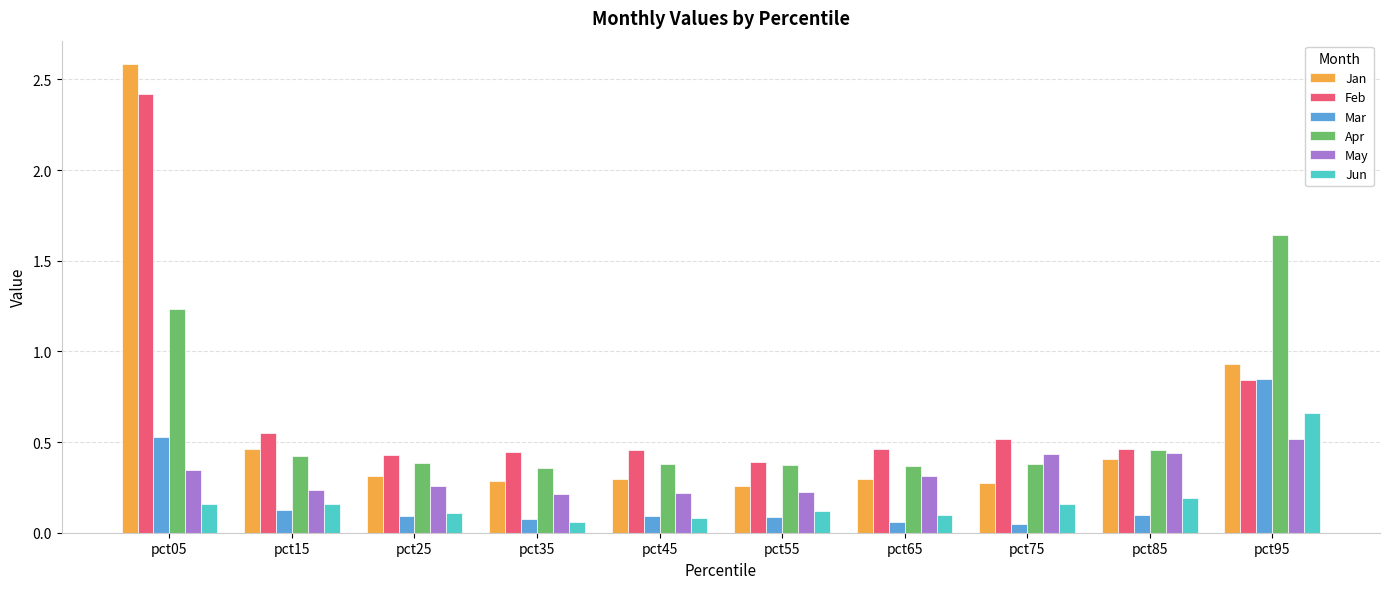

What is the total value across all series at pct75?

1.8